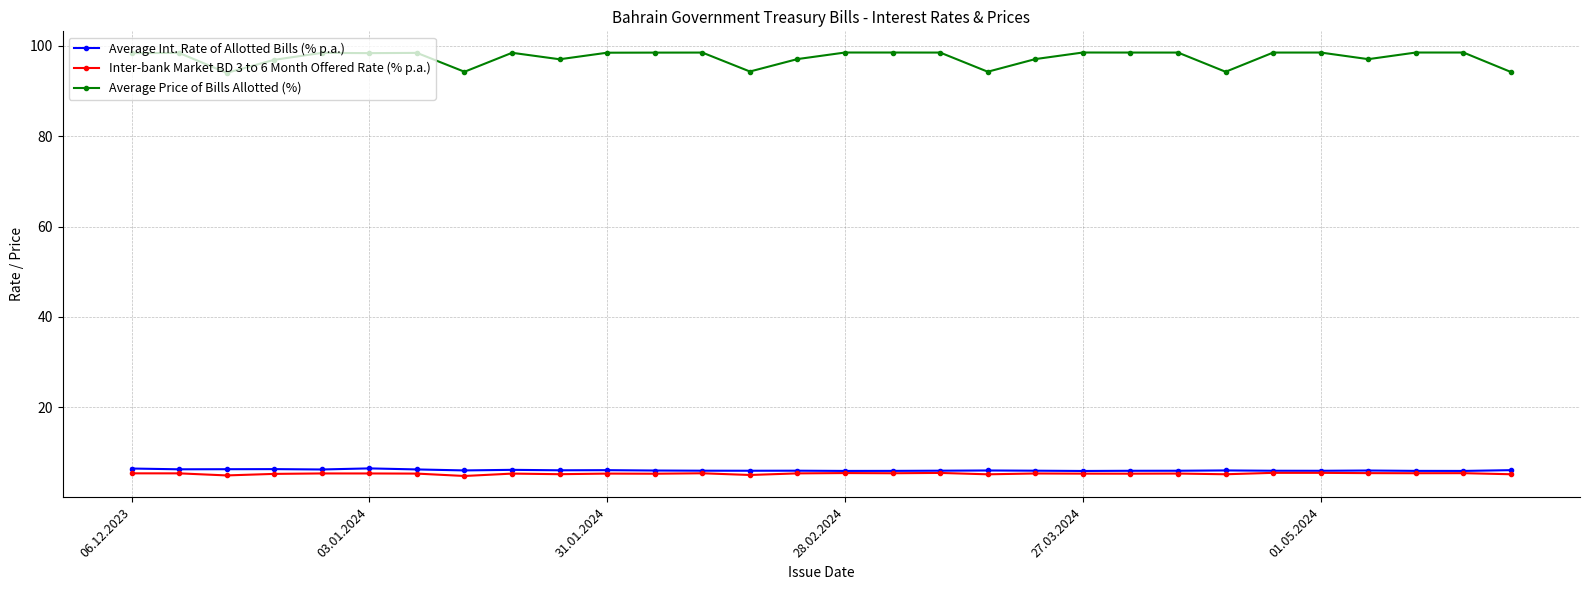

At how many categories does at least one series exceed 26?

30